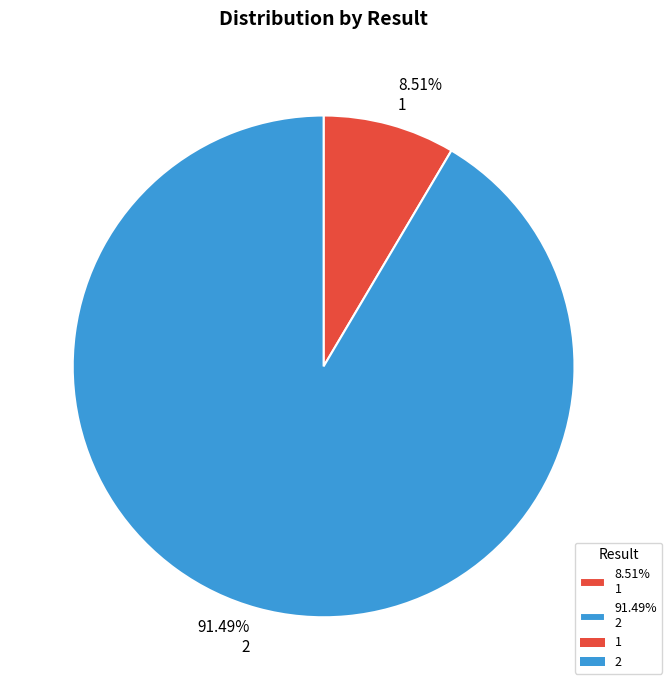

Which slice is the largest?

91.49% 2